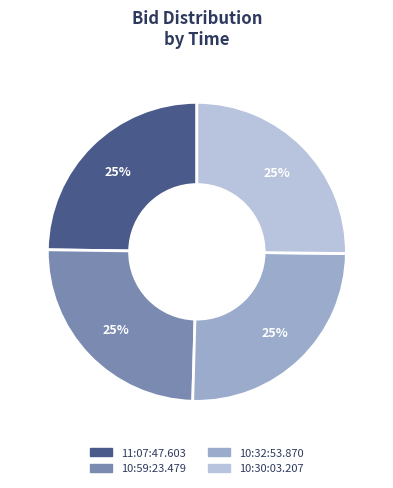

Approximately how many times larger is the value at 10:32:53.870 compared to 11:07:47.603?

1.0